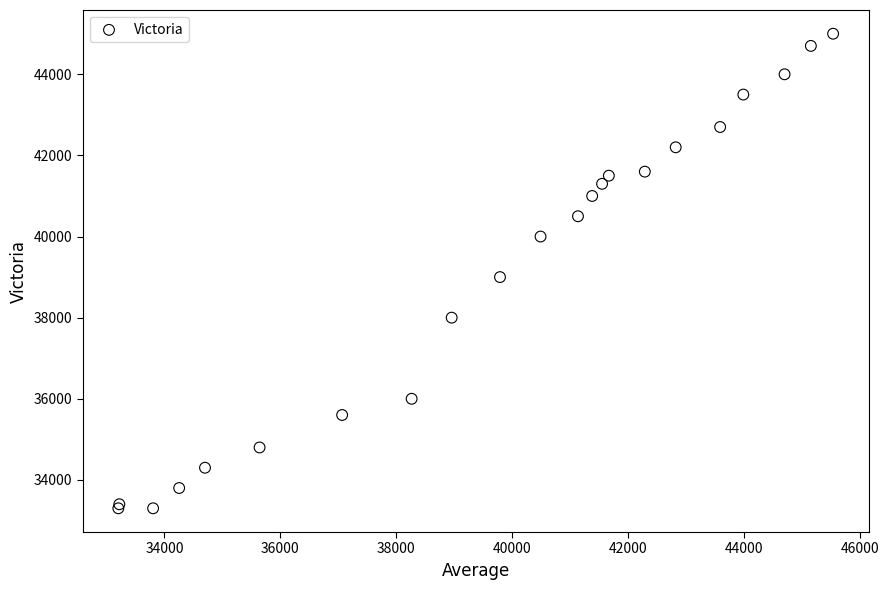

What Y value in the scatter plot is closest to 39150?

39000